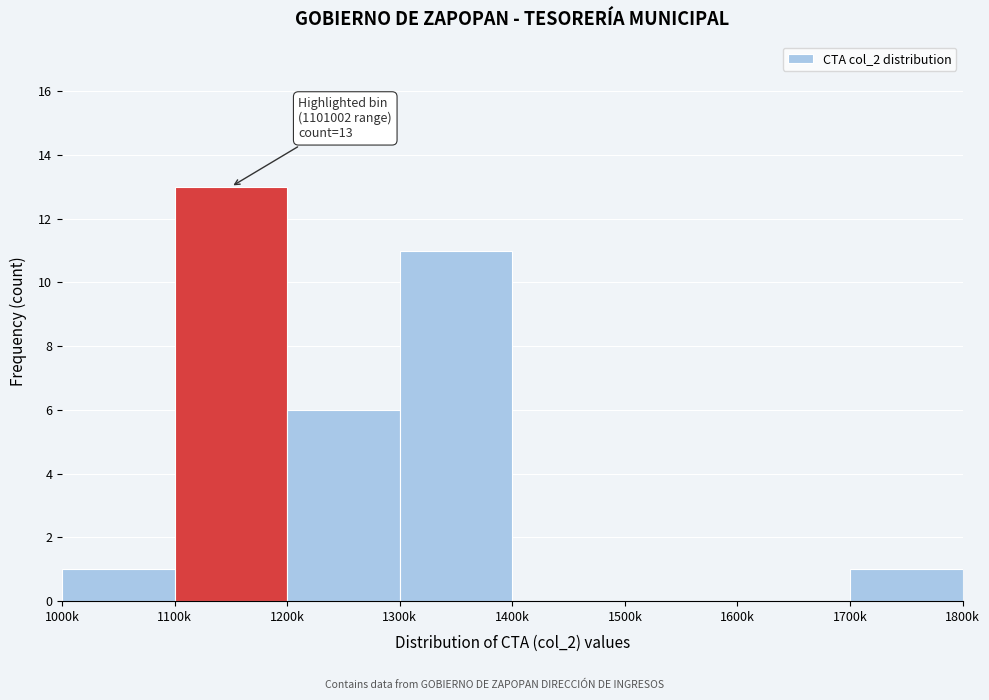

Reading left to right, extract all data points from this chart.

1000k=1	1100k=13	1200k=6	1300k=11	1400k=0	1500k=0	1600k=0	1700k=1